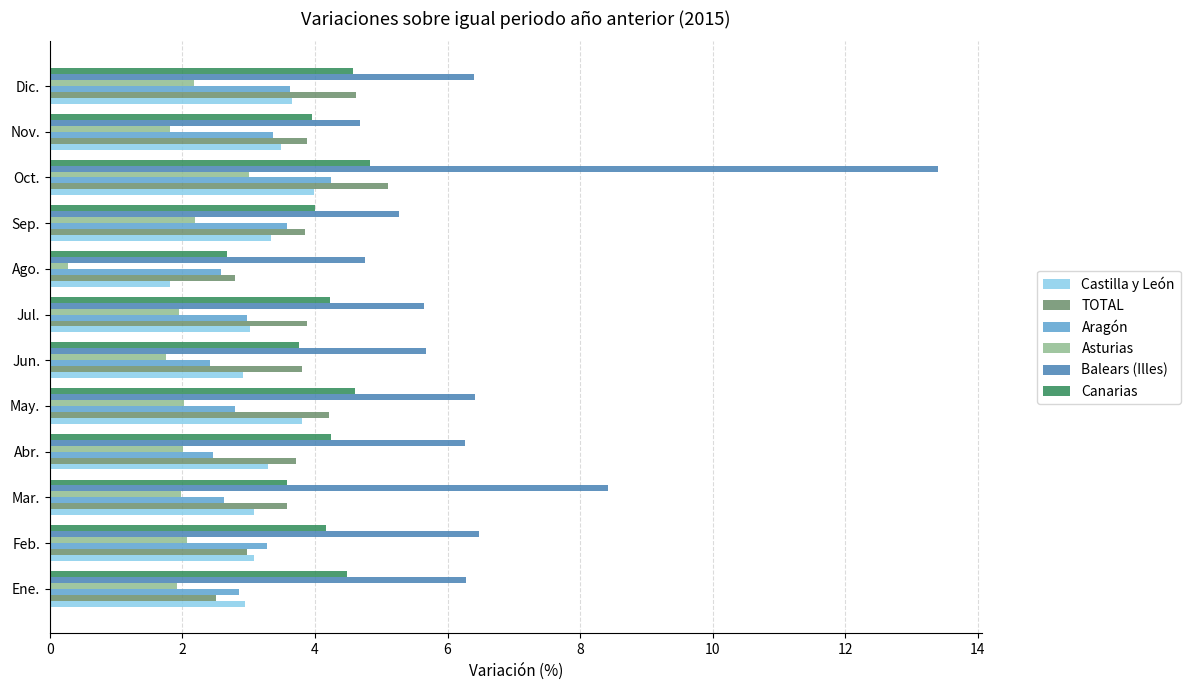

What is the sum of all Balears (Illes) values?

79.7